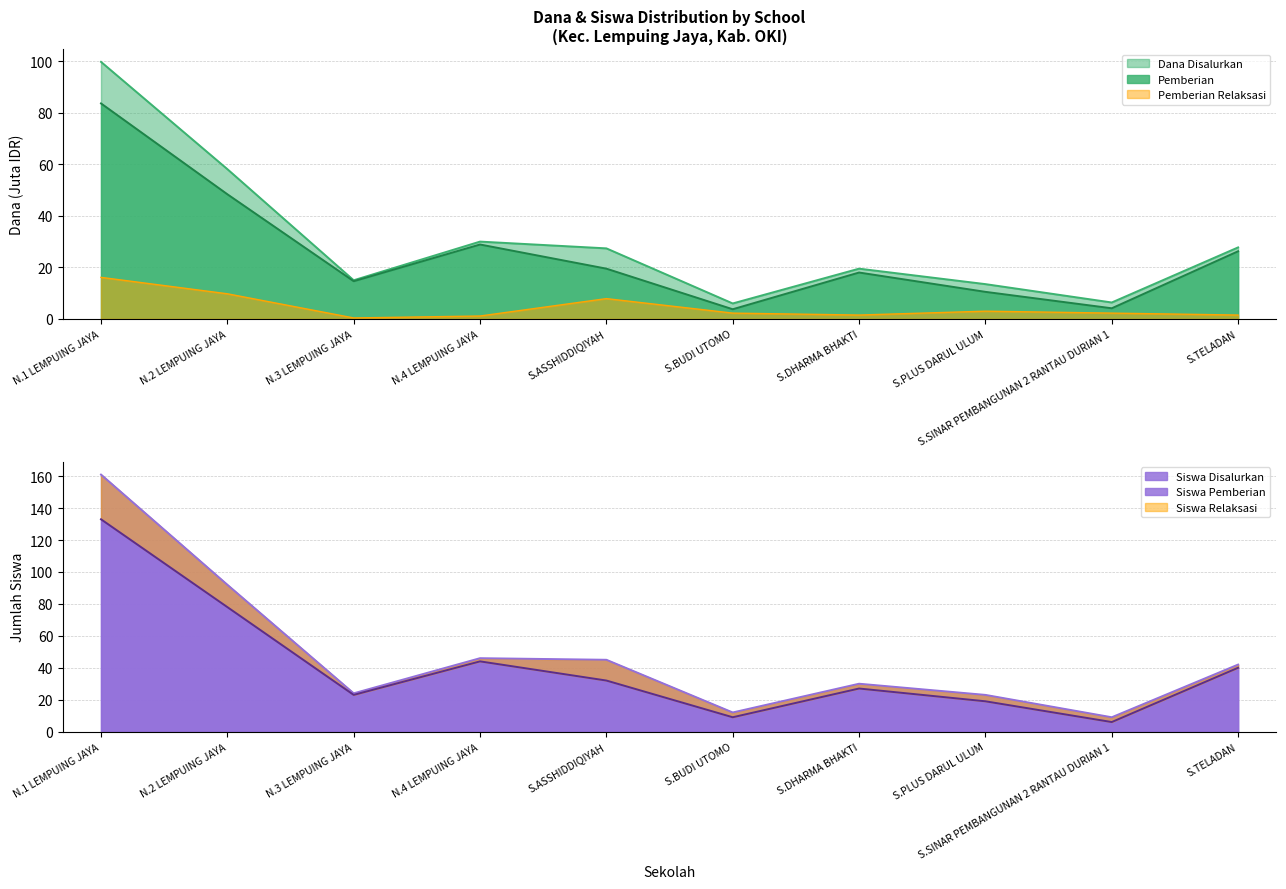

Where does the Dana Disalurkan series first go above 27?

N.1 LEMPUING JAYA